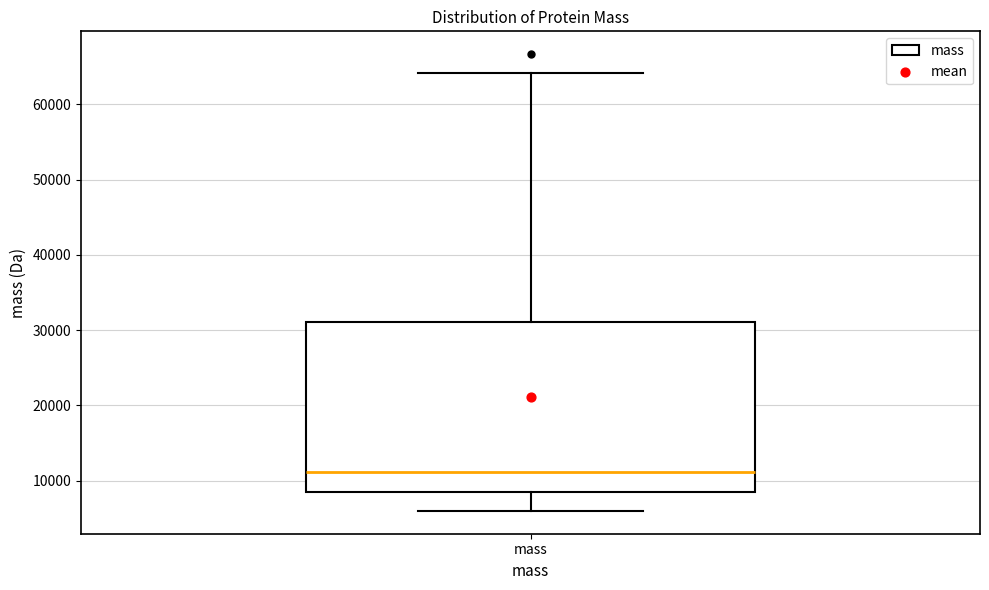

Read this box plot against the y-axis: the position of the median line, the range covered by the box, and the ends of both whiskers. The values are not printed on the chart, so give them approximately, as read against the axis.

median 11000, box 9000 to 31000, whiskers 6000 to 64000